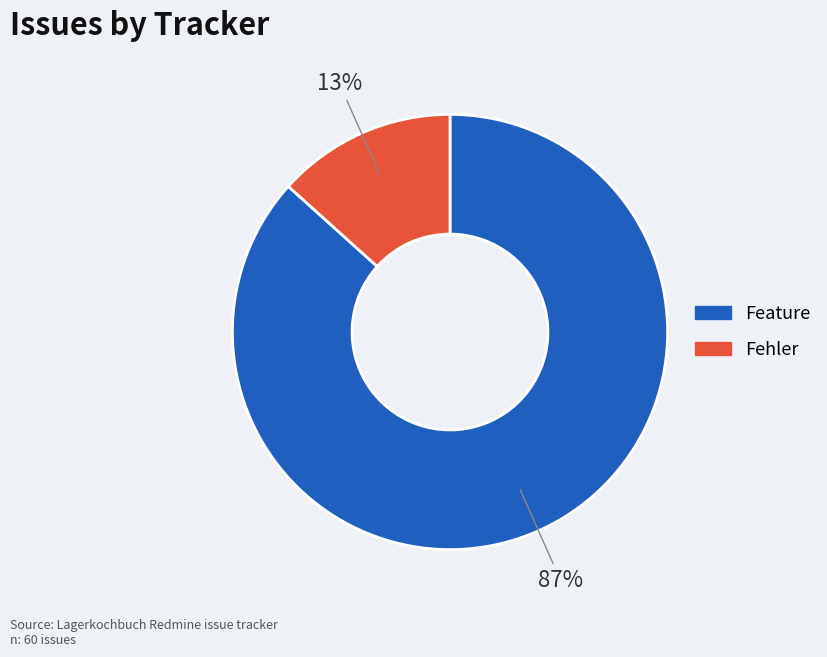

Combined, do Feature and Fehler account for over 50%?

Yes